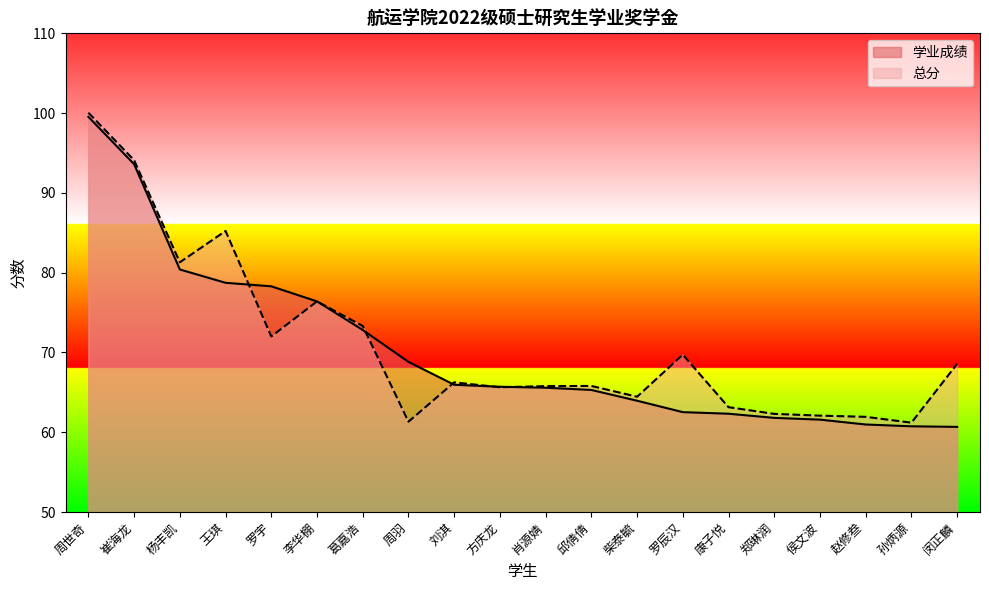

Where do 学业成绩 and 总分 first cross each other?

王琪 and 罗宇